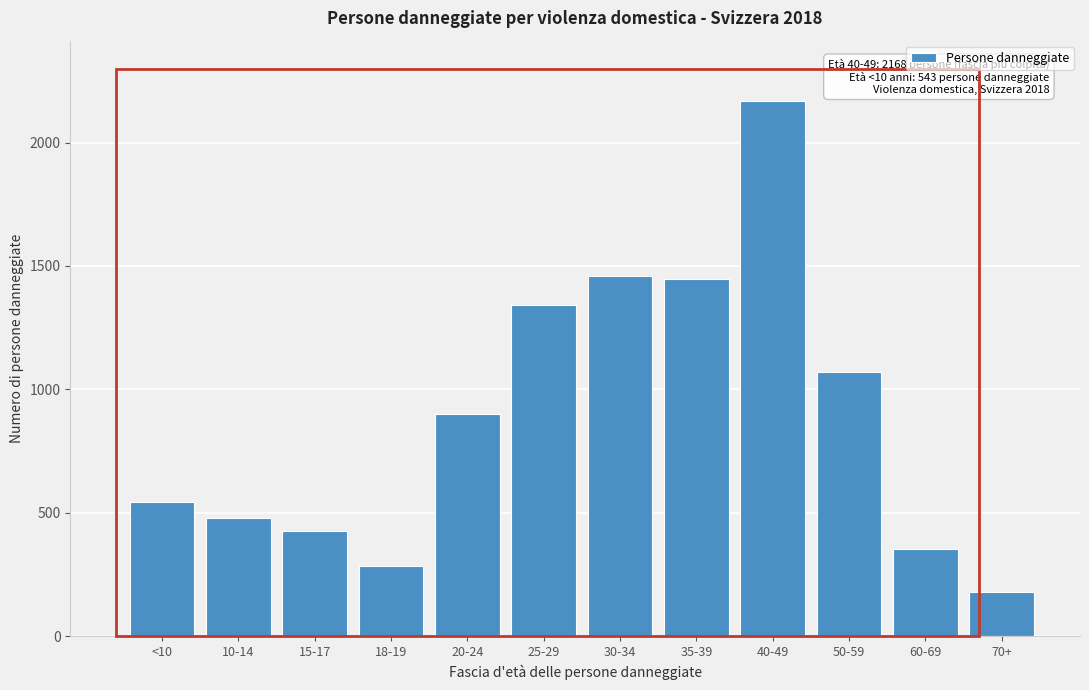

Reading left to right, what are all the values shown in this chart?

<10=543	10-14=478	15-17=426	18-19=285	20-24=901	25-29=1343	30-34=1458	35-39=1447	40-49=2168	50-59=1072	60-69=352	70+=178